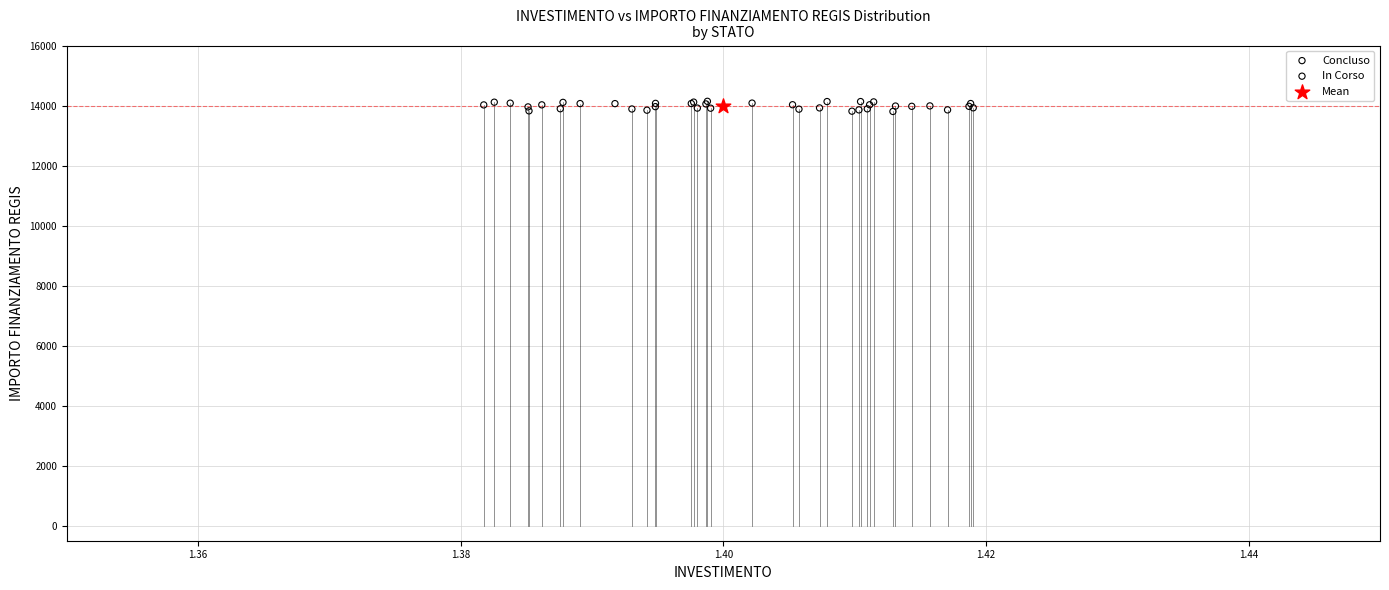

What are all the series names shown in the legend?

Concluso, In Corso, Mean